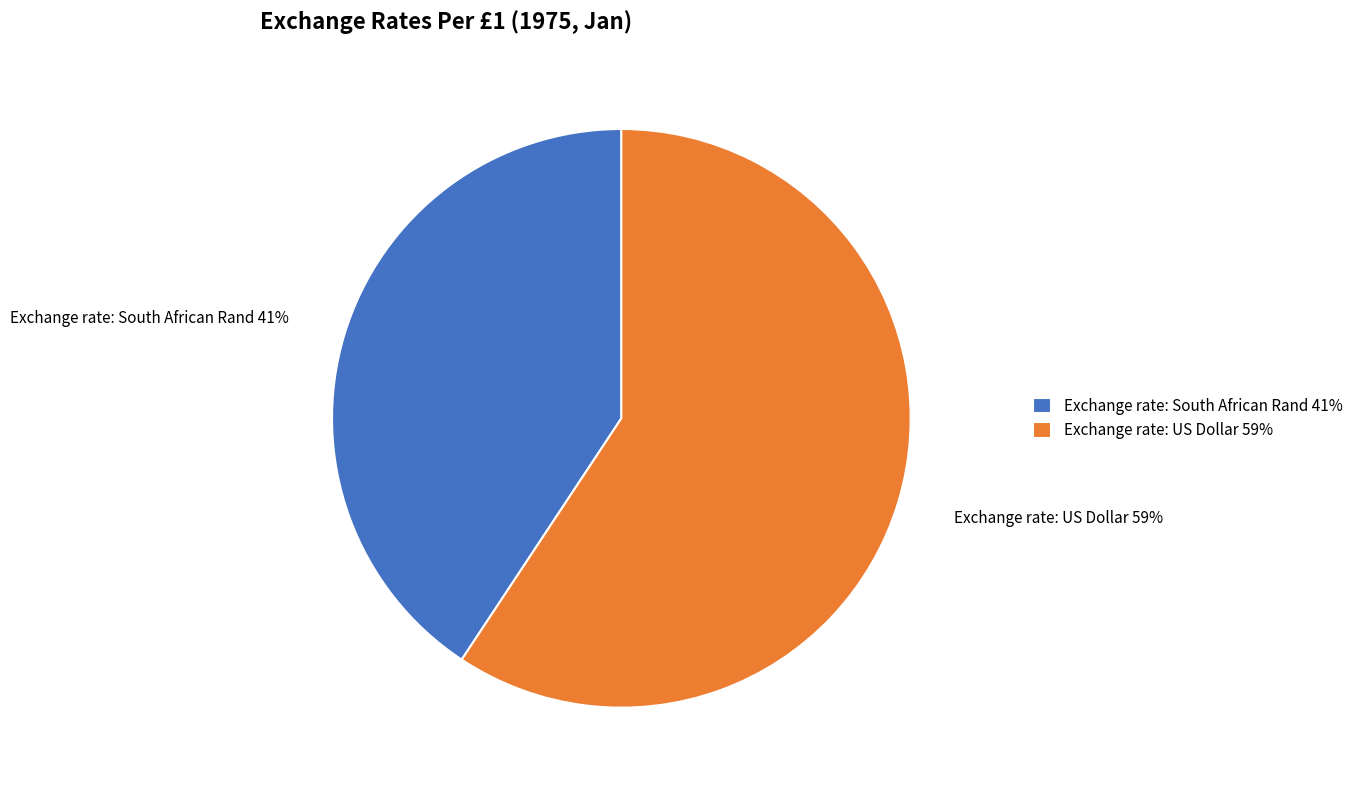

What percentage is the Exchange rate: South African Rand 41% slice, to the nearest percent?

41%